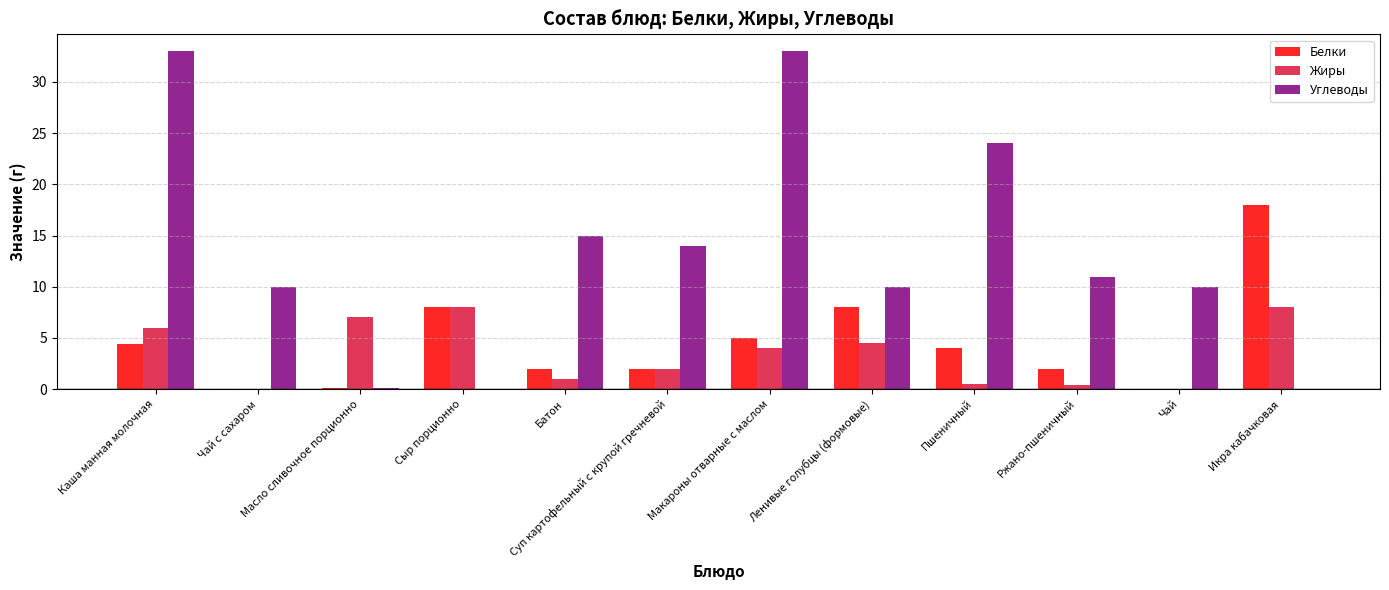

Are the bars grouped side by side (vs. stacked)?

Yes